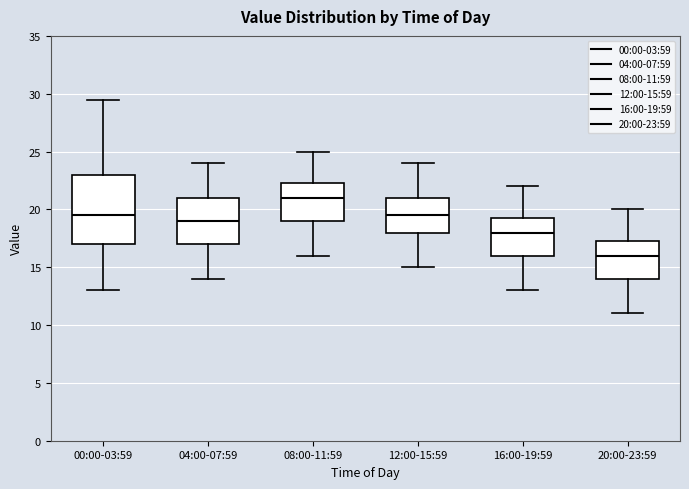

Comparing the boxes themselves (not the whiskers), which one is the tallest?

00:00-03:59